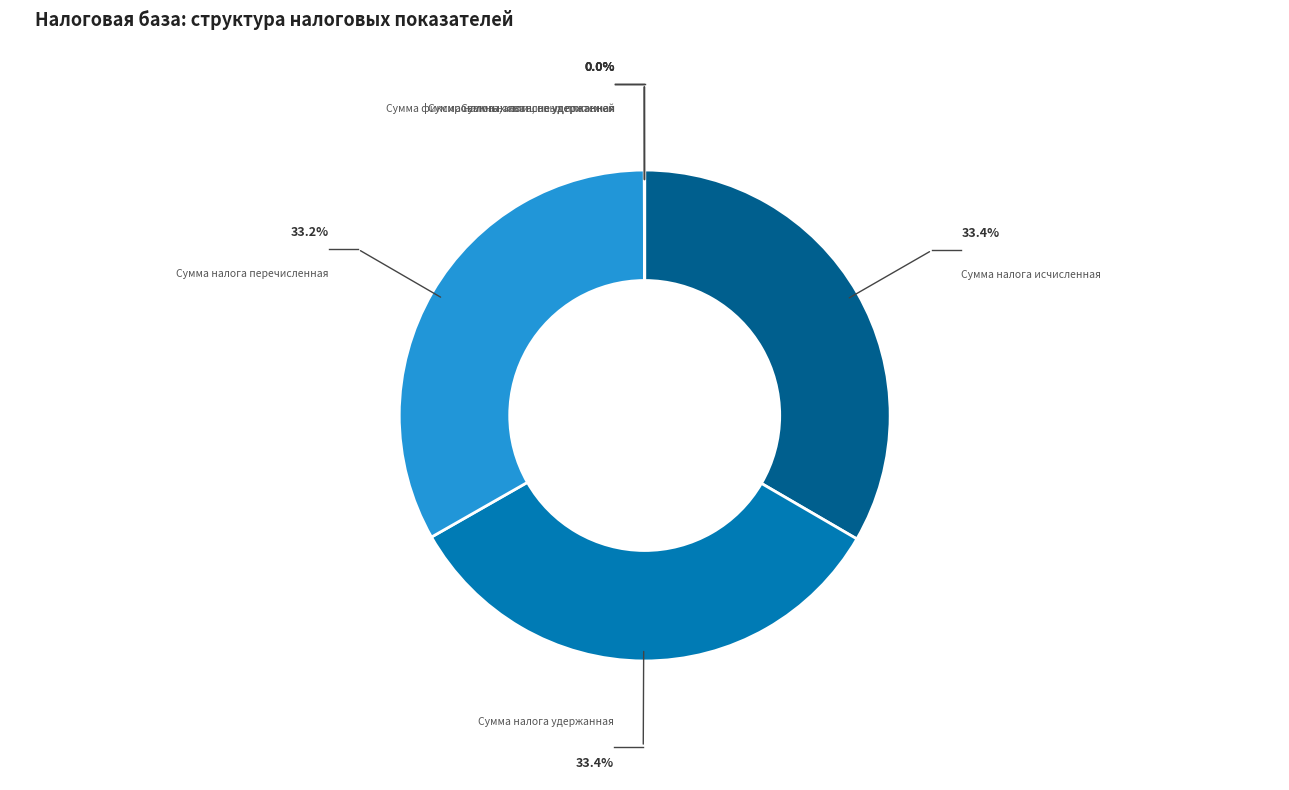

What is the ratio of the value at Сумма налога удержанная to the value at Сумма налога перечисленная?

1.0